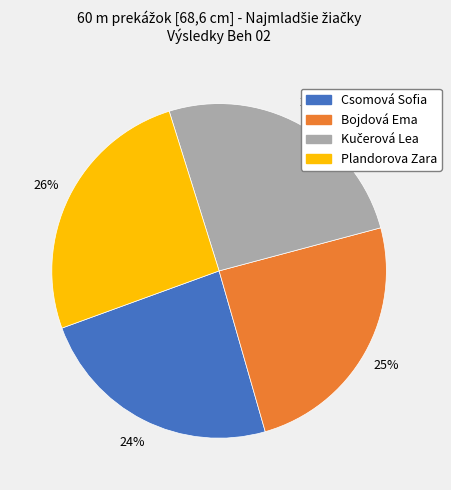

Which slice is the smallest?

Csomová Sofia